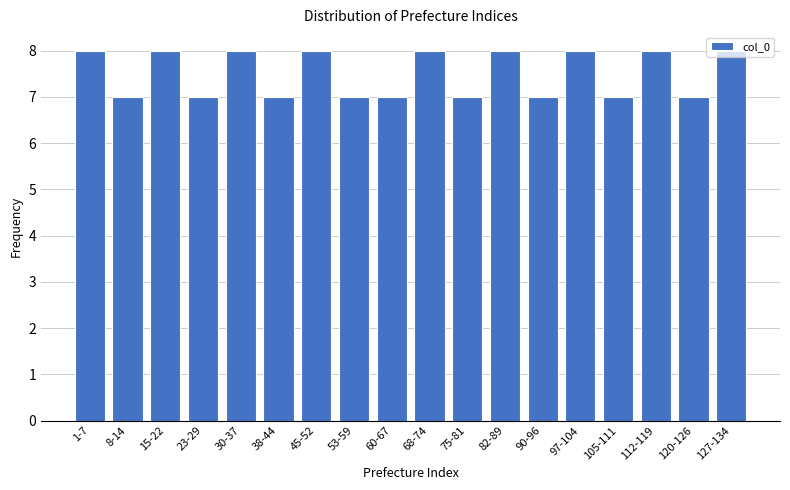

The chart shows a value of 8 at 15-22. True or false?

True